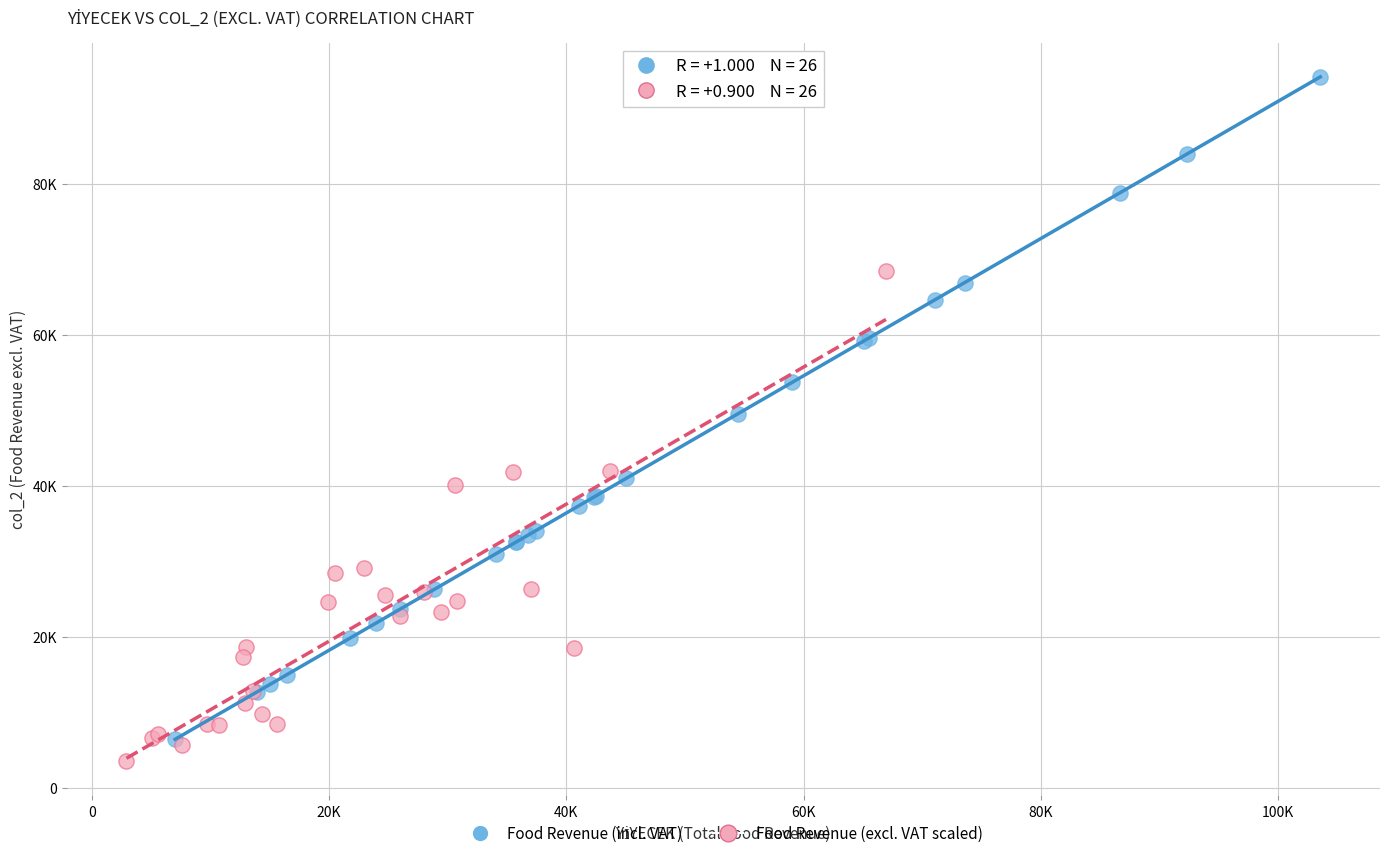

Which series reaches the minimum Y coordinate?

Food Revenue (excl. VAT scaled)